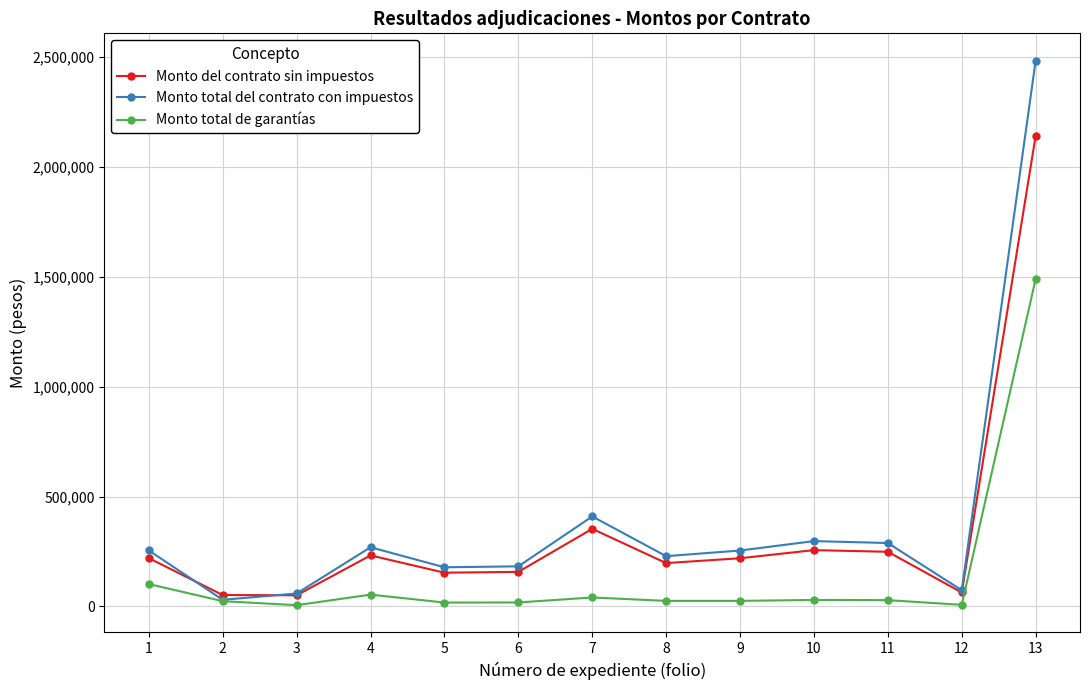

Rank the series by their maximum value, from highest to lowest.

Monto total del contrato con impuestos, Monto del contrato sin impuestos, Monto total de garantías